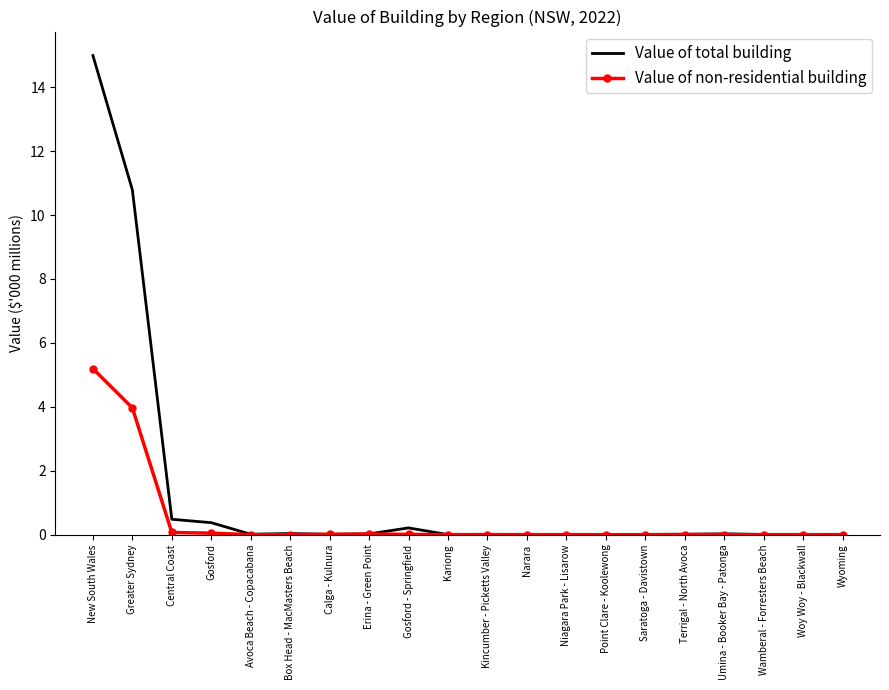

What is the highest value of the Value of non-residential building series?

5.2